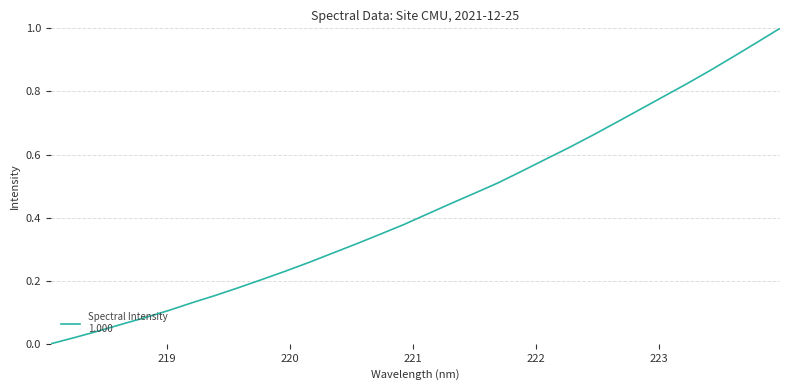

How many lines are shown in the chart?

1